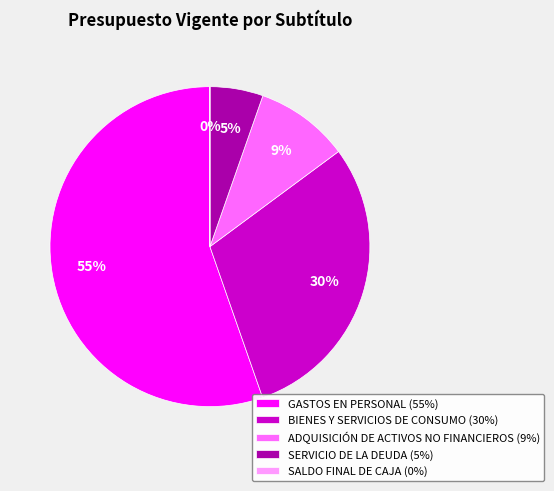

To the nearest percent, what is the average slice percentage?

20%